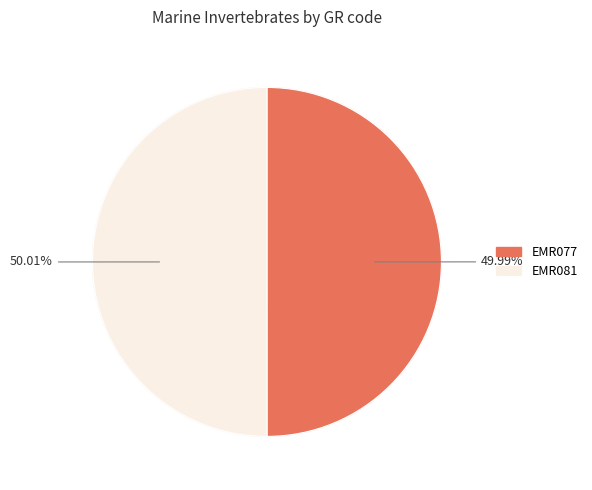

Which category has the biggest portion of the pie?

EMR081